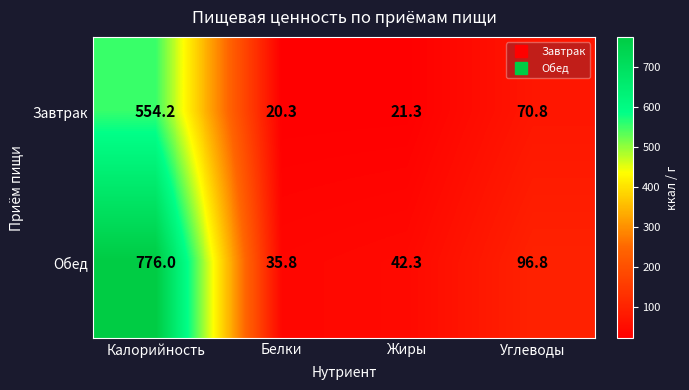

Reading left to right, transcribe all the data shown in this chart.

Завтрак: 554.2	20.3	21.3	70.8
Обед: 776.0	35.8	42.3	96.8